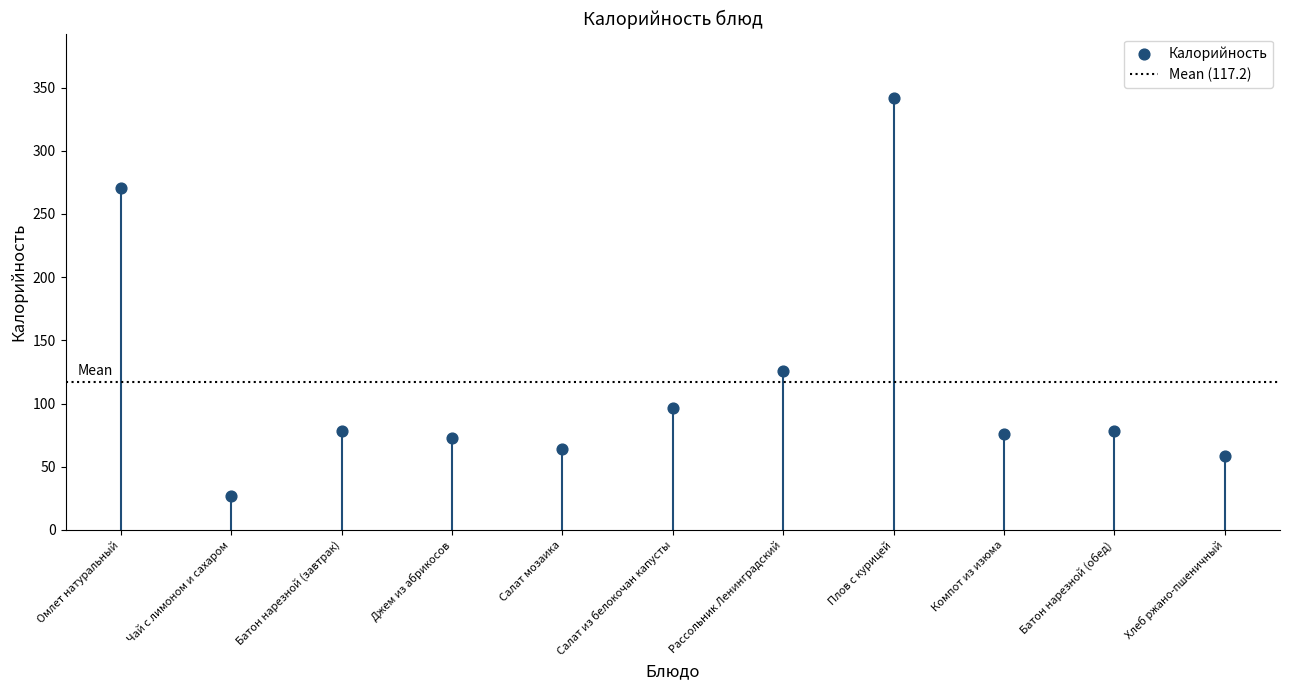

What is the average Y value?

117.2